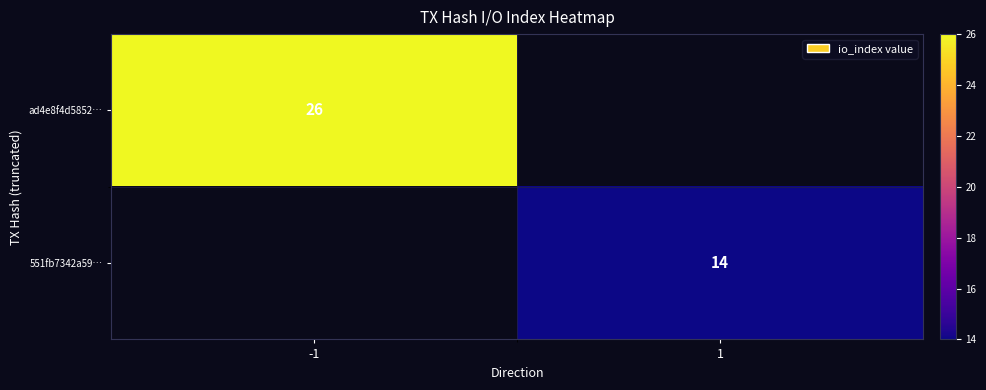

True or false: 551fb7342a59… has a value of 14 at 1.

True